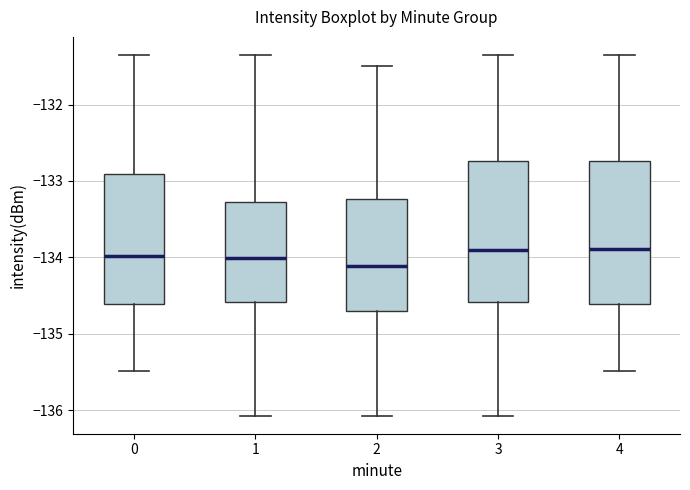

Reading left to right, read every box against the y-axis: the position of its median line, the range the box covers, and the ends of its whiskers. The values are not printed on the chart, so give them approximately, as read against the axis.

0: median -134.0, box -134.6 to -132.9, whiskers -135.5 to -131.4
1: median -134.0, box -134.6 to -133.3, whiskers -136.1 to -131.4
2: median -134.1, box -134.7 to -133.2, whiskers -136.1 to -131.5
3: median -133.9, box -134.6 to -132.7, whiskers -136.1 to -131.4
4: median -133.9, box -134.6 to -132.7, whiskers -135.5 to -131.4